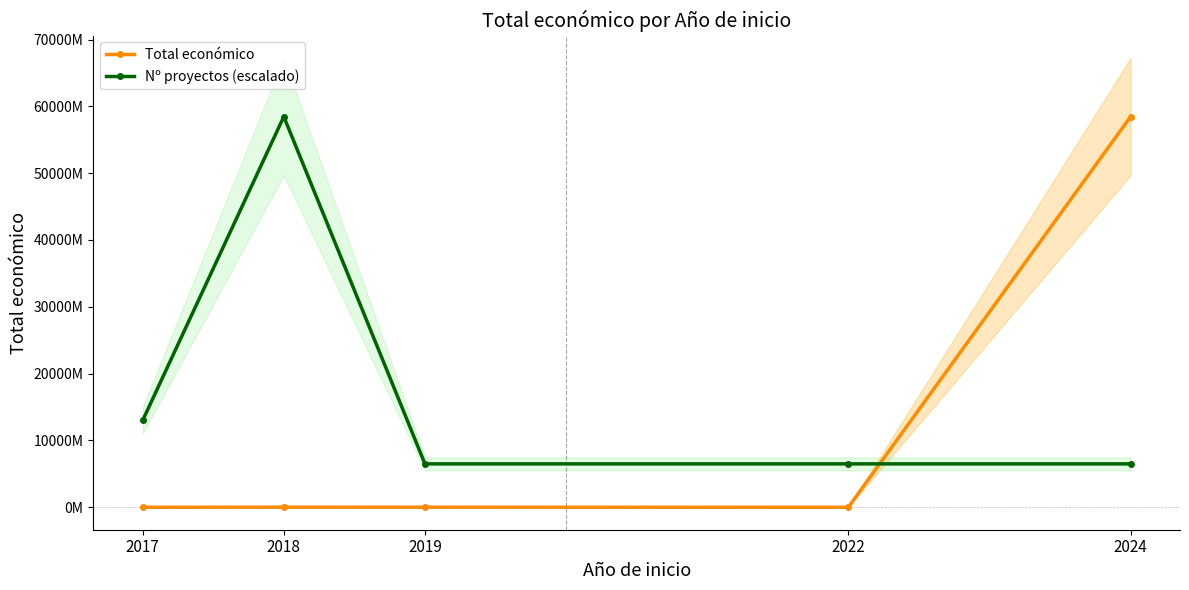

What is the smallest value displayed?

243724.0